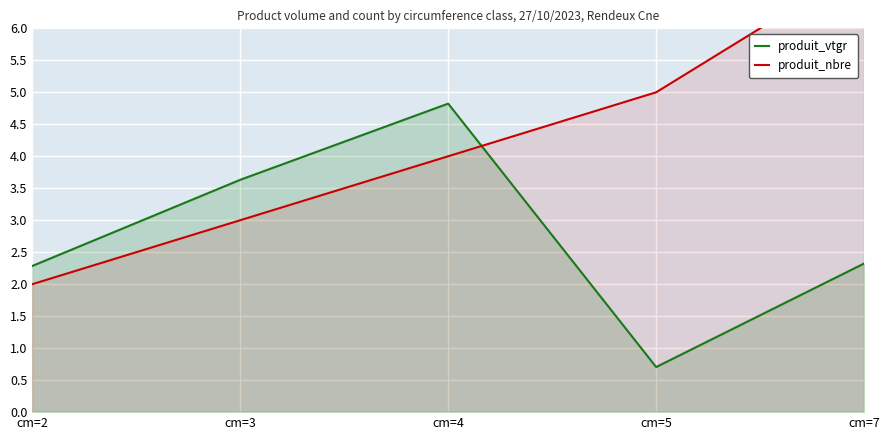

Is the value of produit_vtgr at cm=2 greater than the value of produit_nbre at cm=5?

No